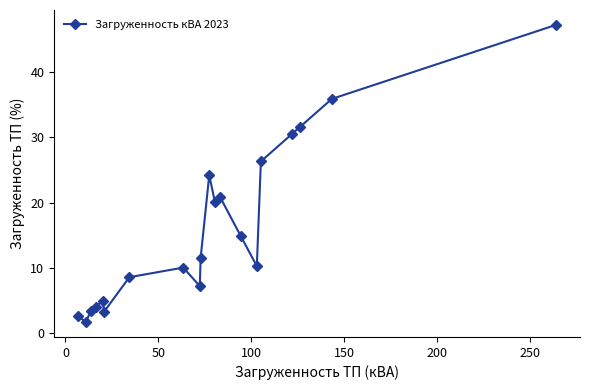

What is the value of the 12th point from the left?

20.1